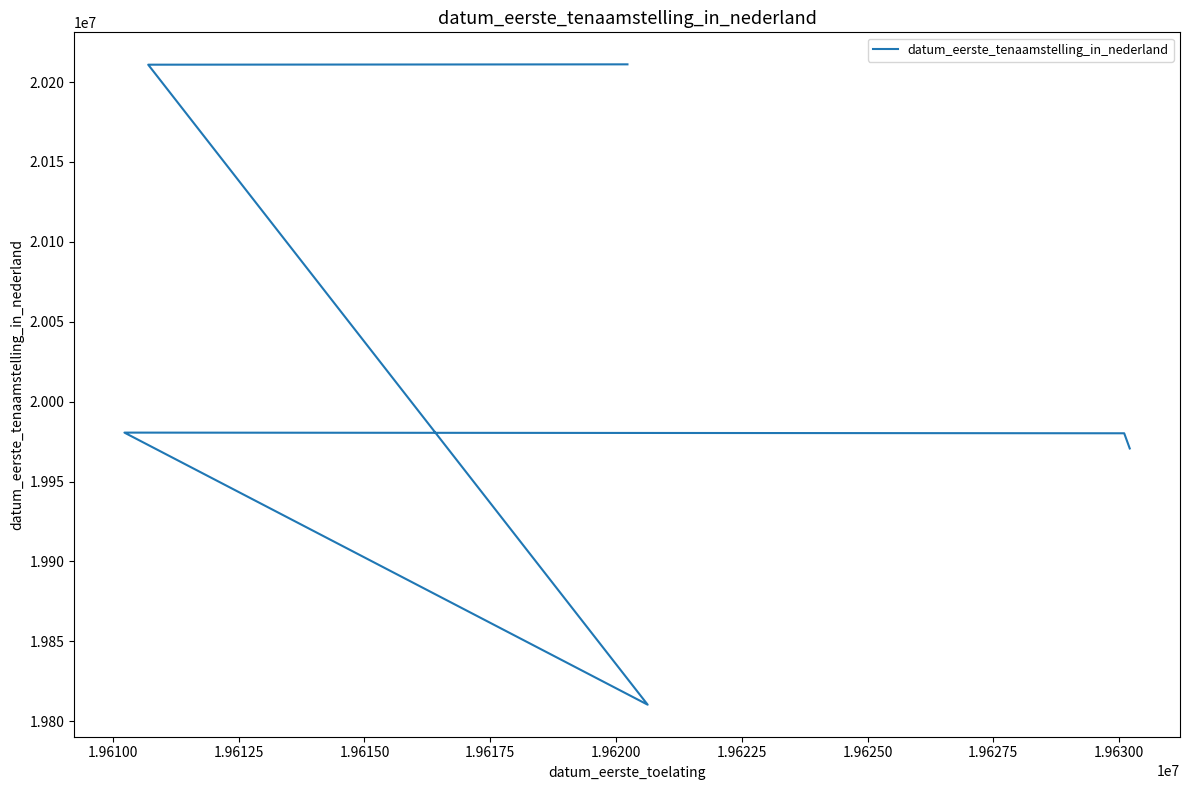

Reading left to right, transcribe all the data shown in this chart.

19970703	19980205	19980625	19810325	20210902	20211111